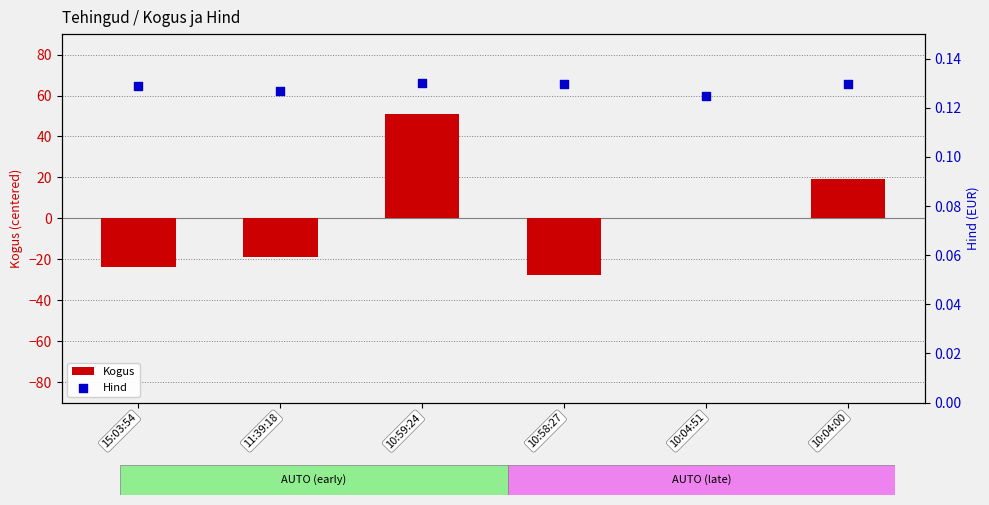

What are all the series names shown in the legend?

Kogus, Hind